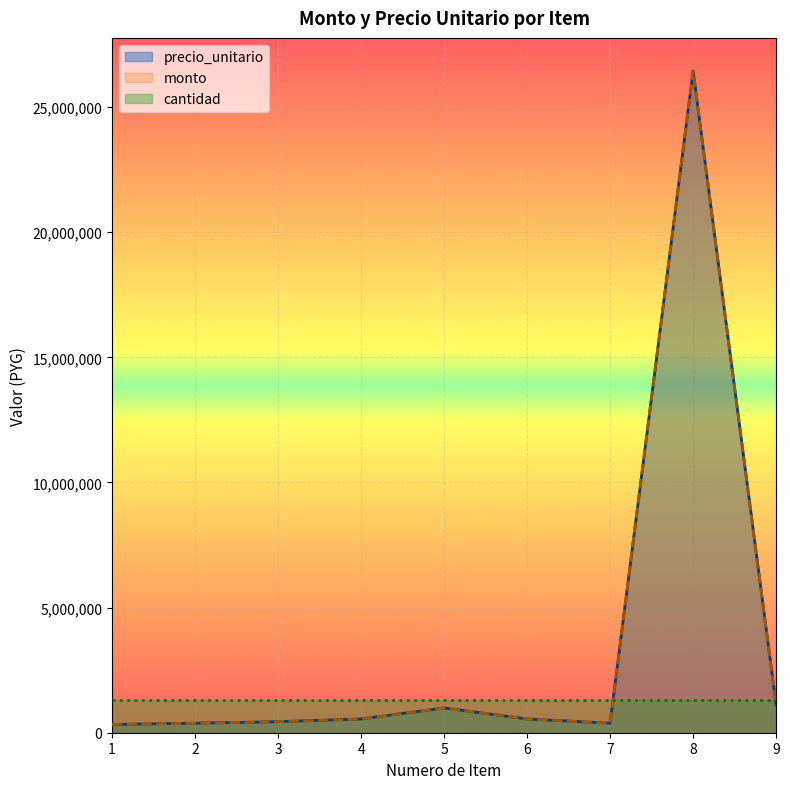

True or false: precio_unitario and monto intersect in this chart.

False